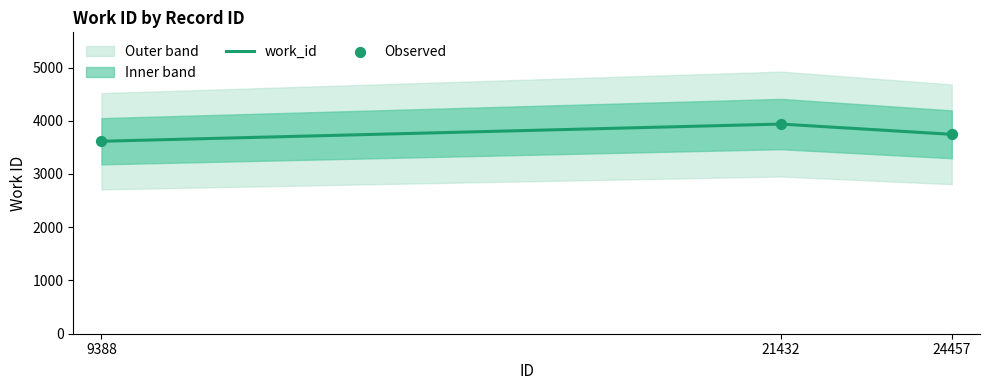

Which has a higher value, 24457 or 21432?

21432